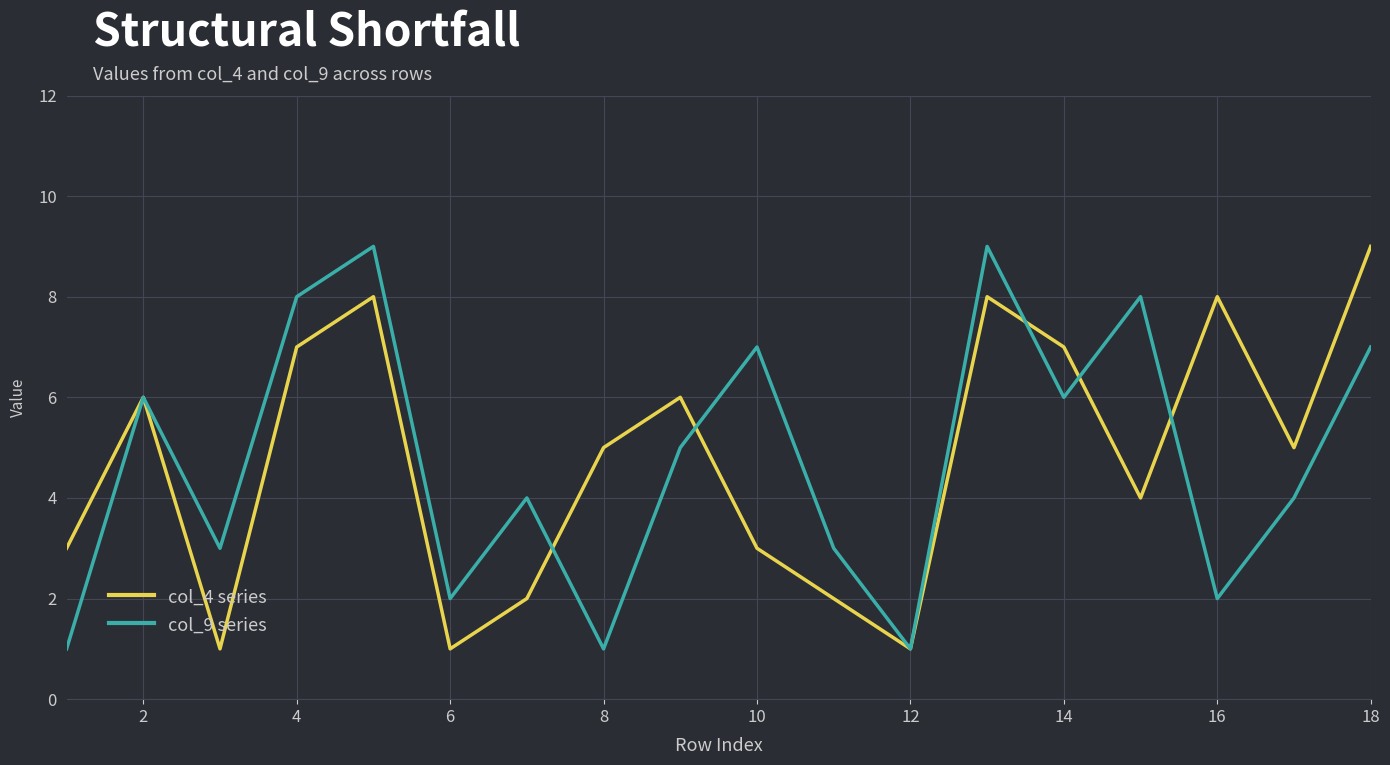

What is the maximum value shown in the chart?

9